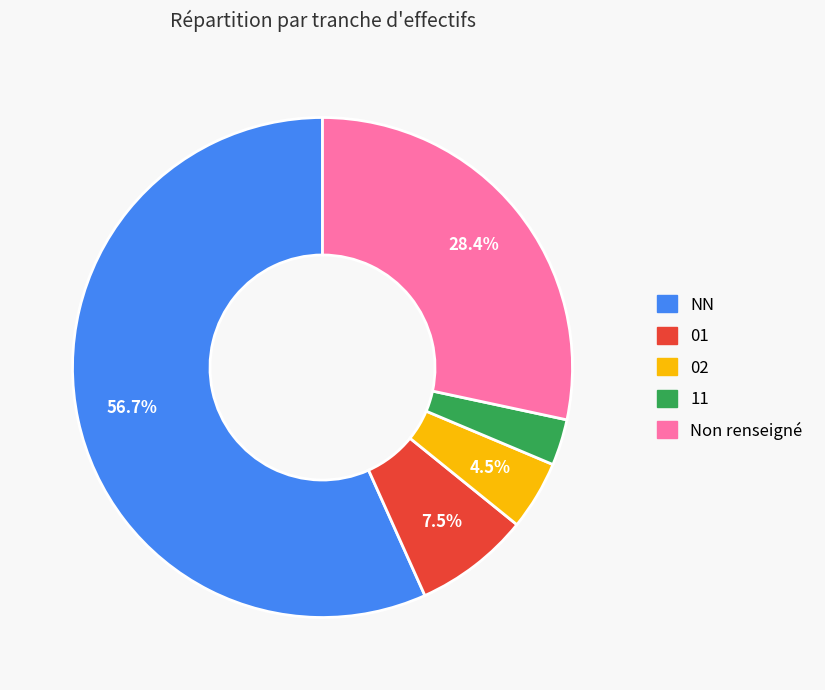

How many slices are in this pie chart?

5